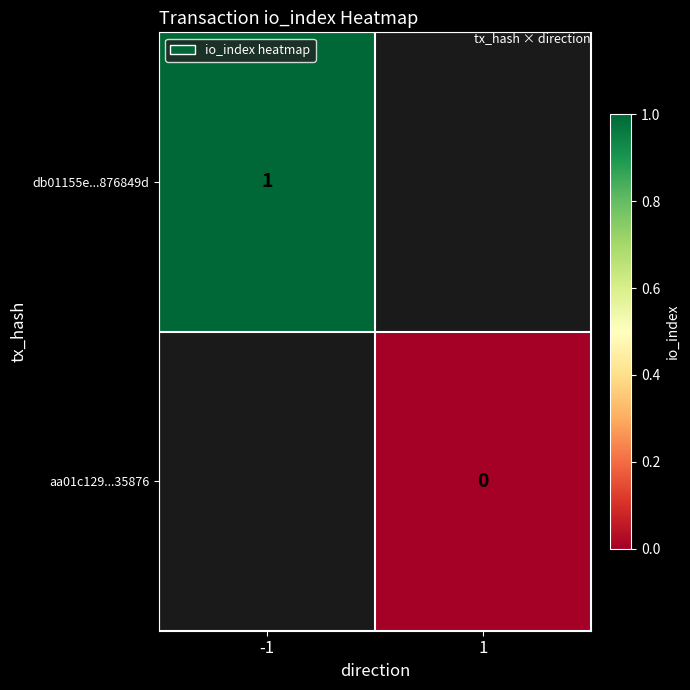

True or false: db01155e...876849d has a value of 2 at -1.

False